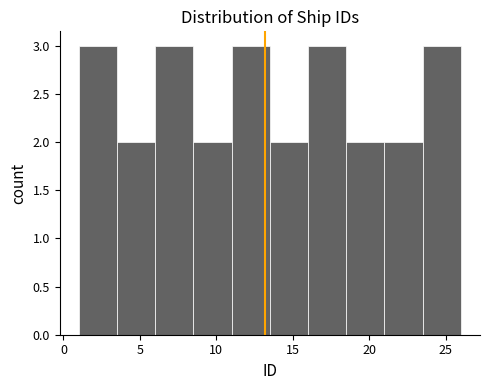

Reading left to right, list every bar in this chart as the range it spans on the x-axis followed by its height. The values are not printed on the chart, so give them approximately, as read against the axis.

1.0 to 3.5: 3
3.5 to 6.0: 2
6.0 to 8.5: 3
8.5 to 11.0: 2
11.0 to 13.5: 3
13.5 to 16.0: 2
16.0 to 18.5: 3
18.5 to 21.0: 2
21.0 to 23.5: 2
23.5 to 26.0: 3